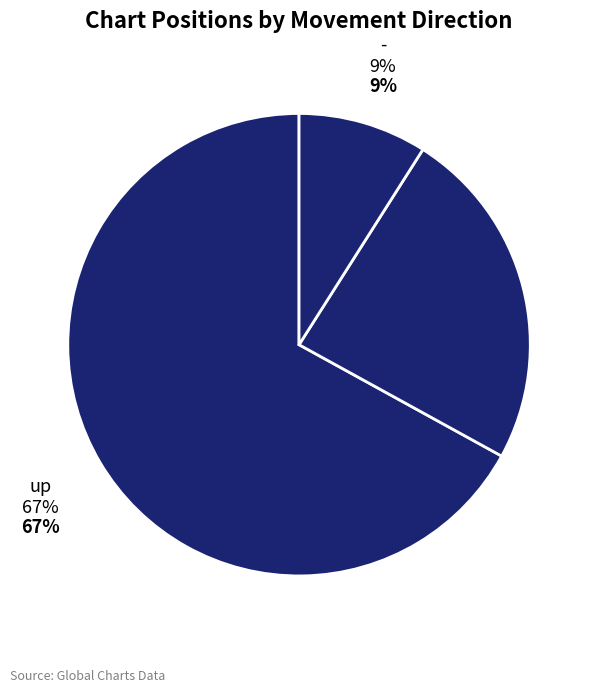

Which slice is the largest?

up